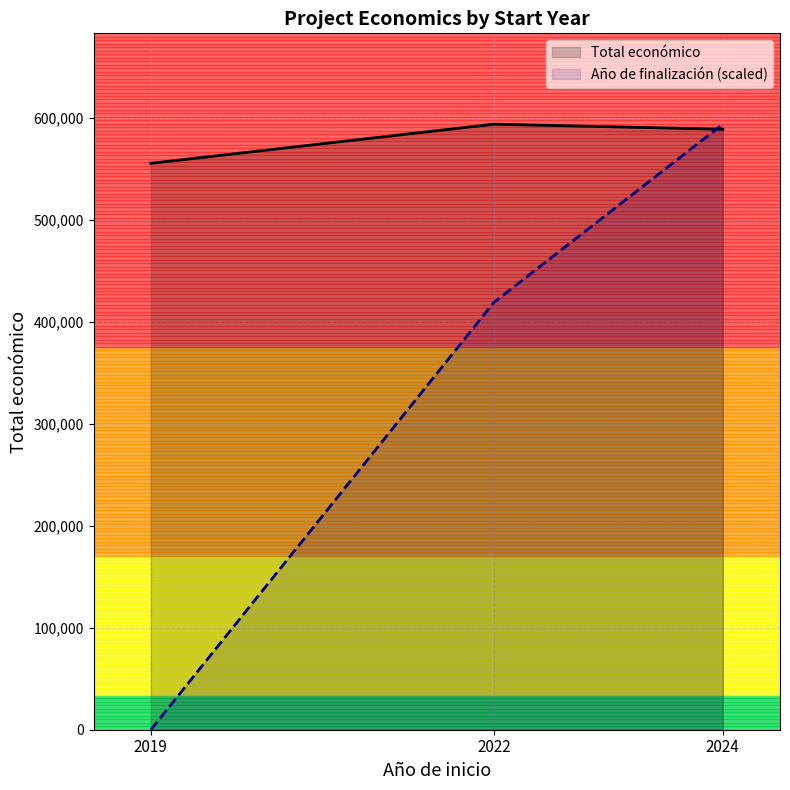

Reading left to right, extract all data points from this chart.

Total económico: 555326.0	593713.0	588730.6
Año de finalización (scaled): 0.0	419091.5	593713.0